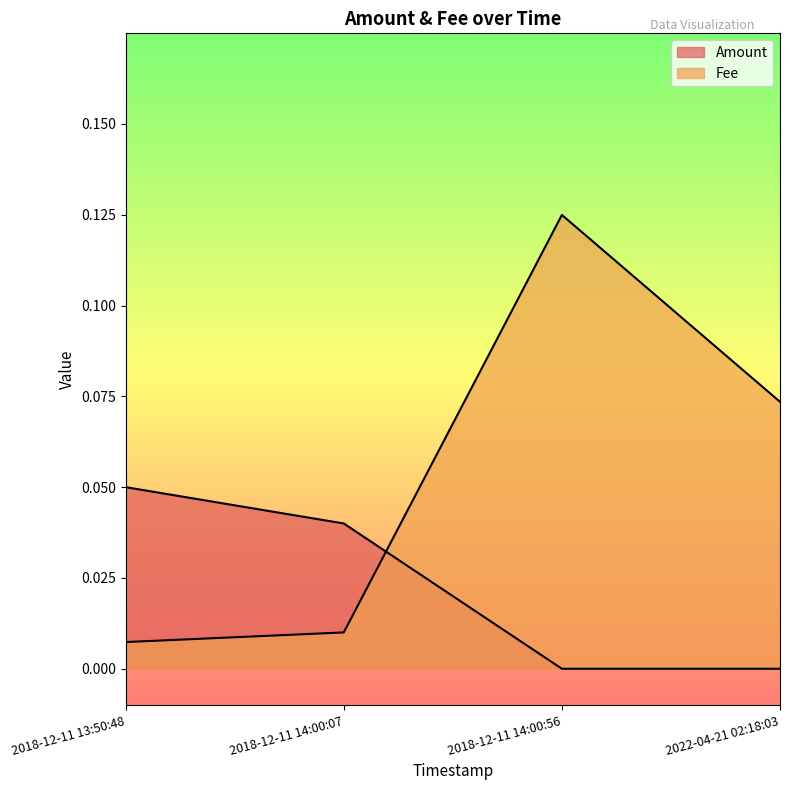

What is the greatest value displayed?

0.1